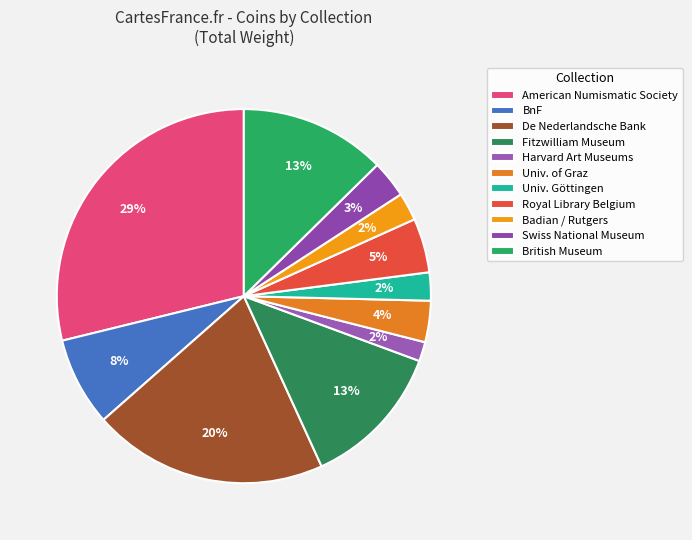

Count the number of slices in the pie.

11